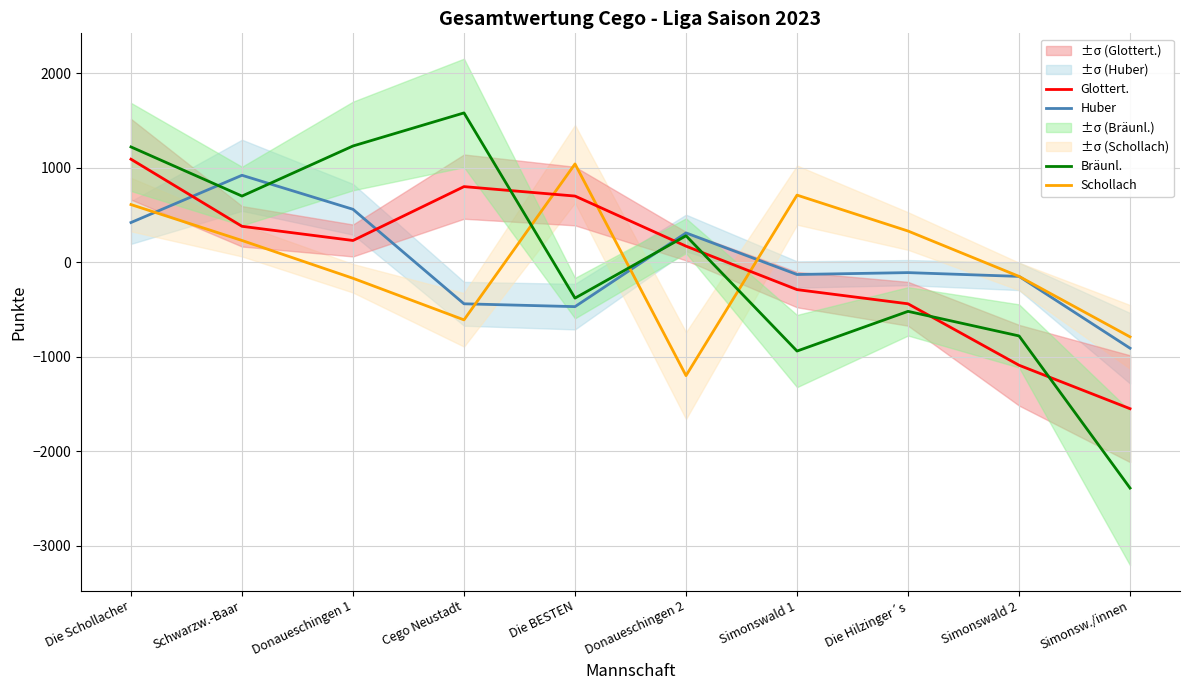

Which category has the highest value across all series?

Cego Neustadt